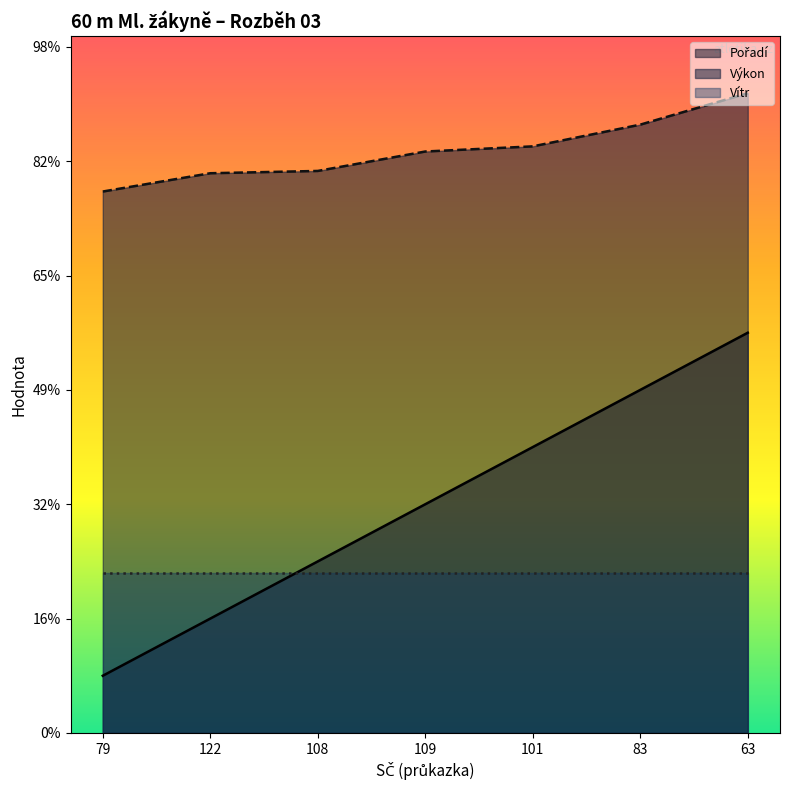

At how many categories does at least one series exceed 4?

7